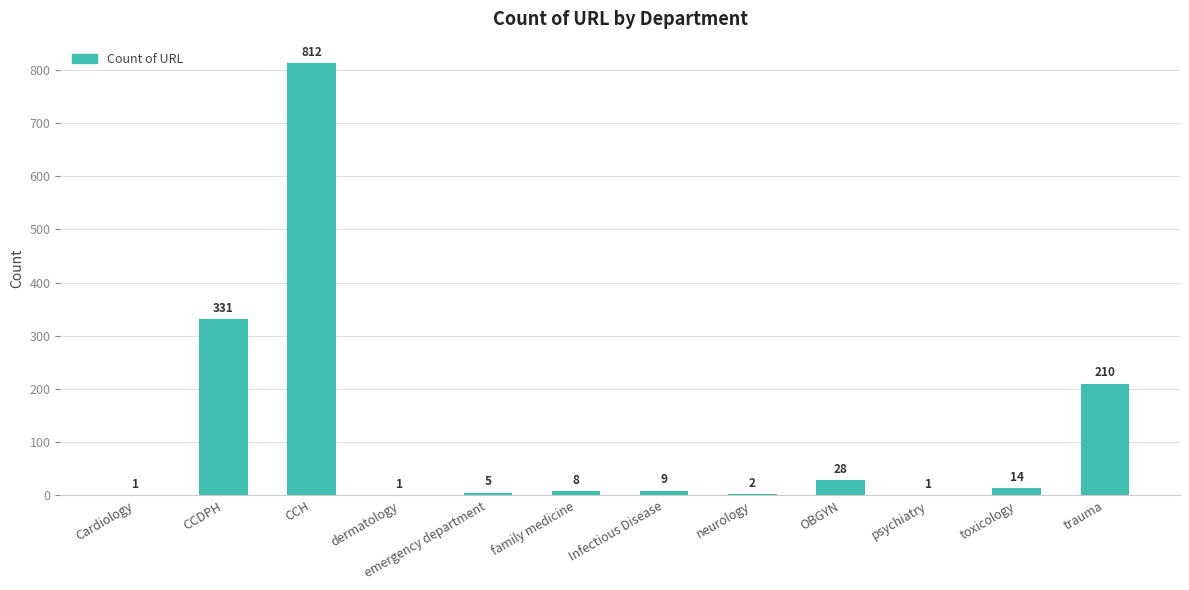

True or false: the data shows 5 at emergency department.

True